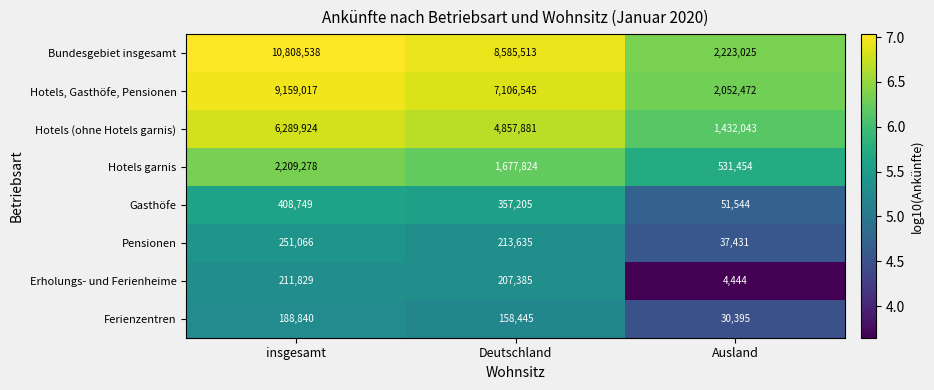

How many data points does each series have?

3